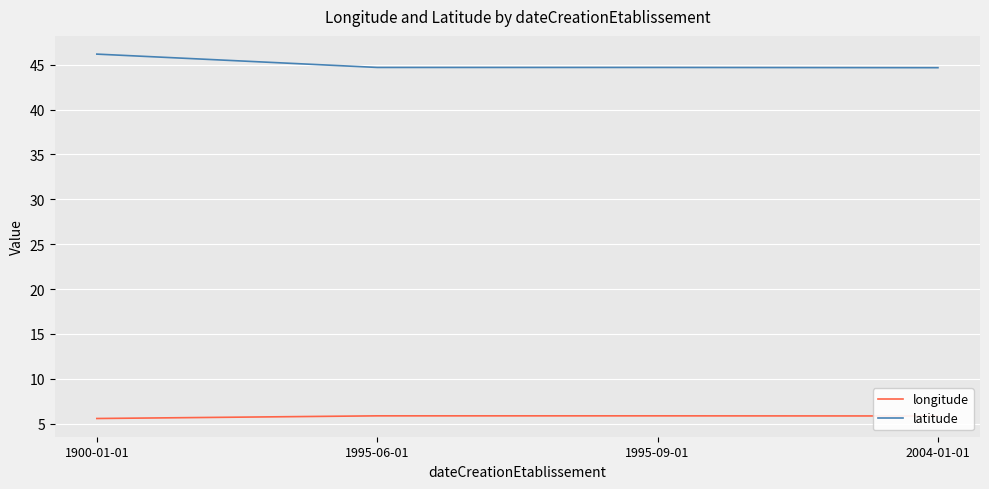

Is it true that latitude equals 44.7 at 1995-06-01?

True